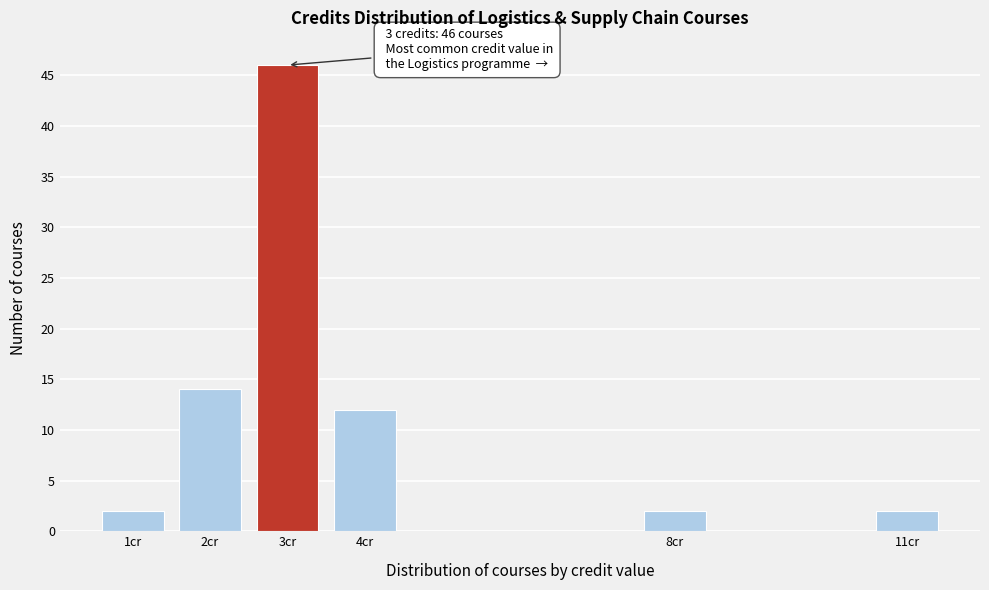

Reading left to right, transcribe all the data shown in this chart.

1cr=2	2cr=14	3cr=46	4cr=12	8cr=2	11cr=2